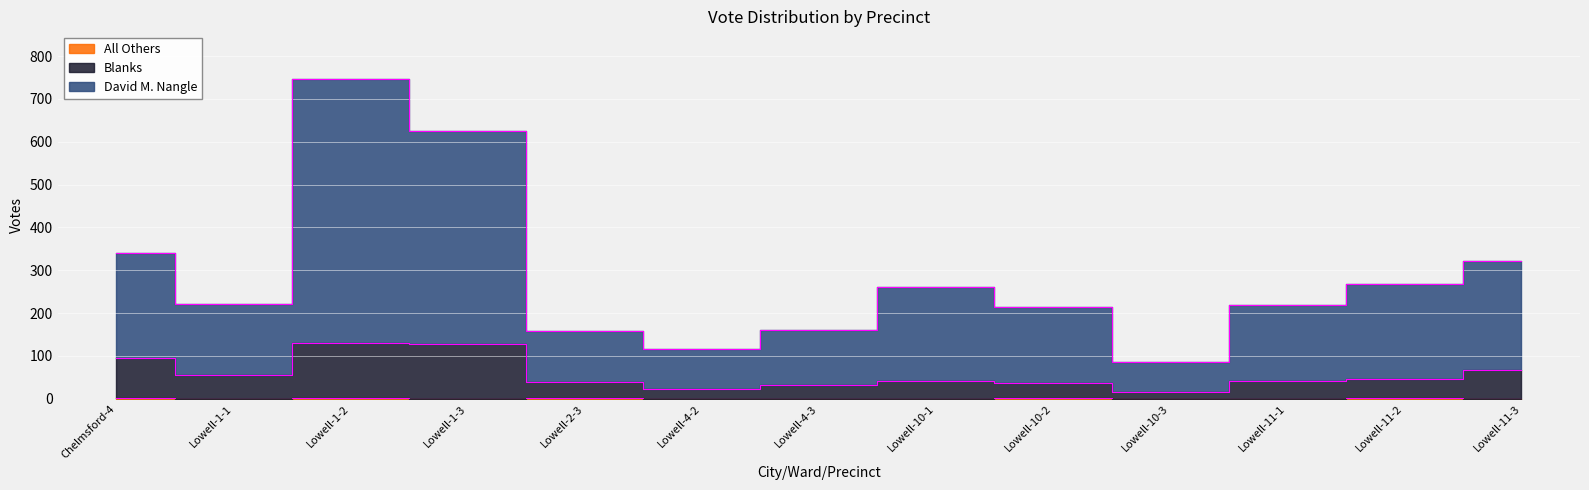

Rank the series by their average value, from lowest to highest.

All Others, Blanks, David M. Nangle